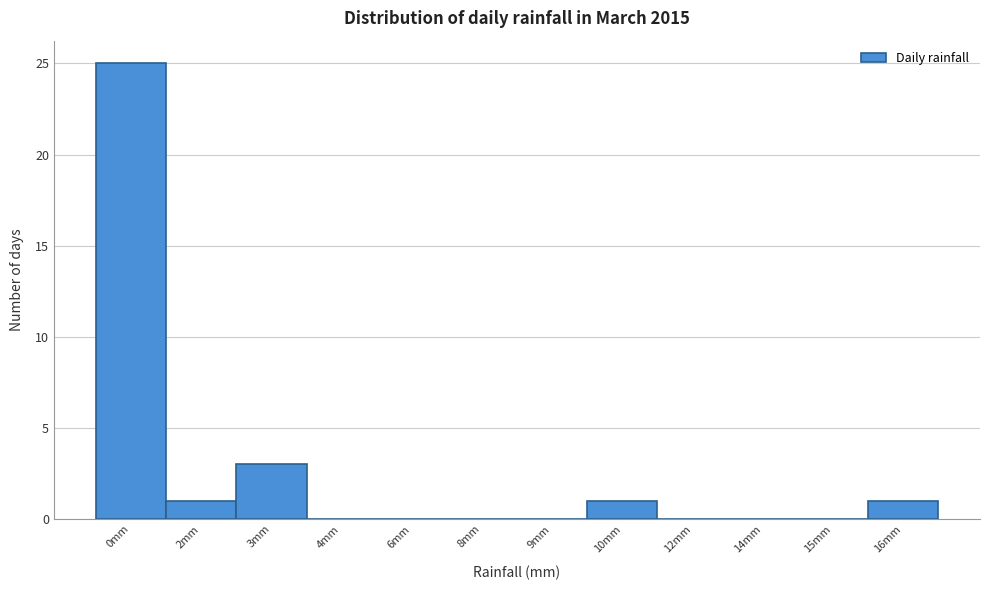

Reading left to right, list all the values displayed in this chart.

0mm=25	2mm=1	3mm=3	4mm=0	6mm=0	8mm=0	9mm=0	10mm=1	12mm=0	14mm=0	15mm=0	16mm=1